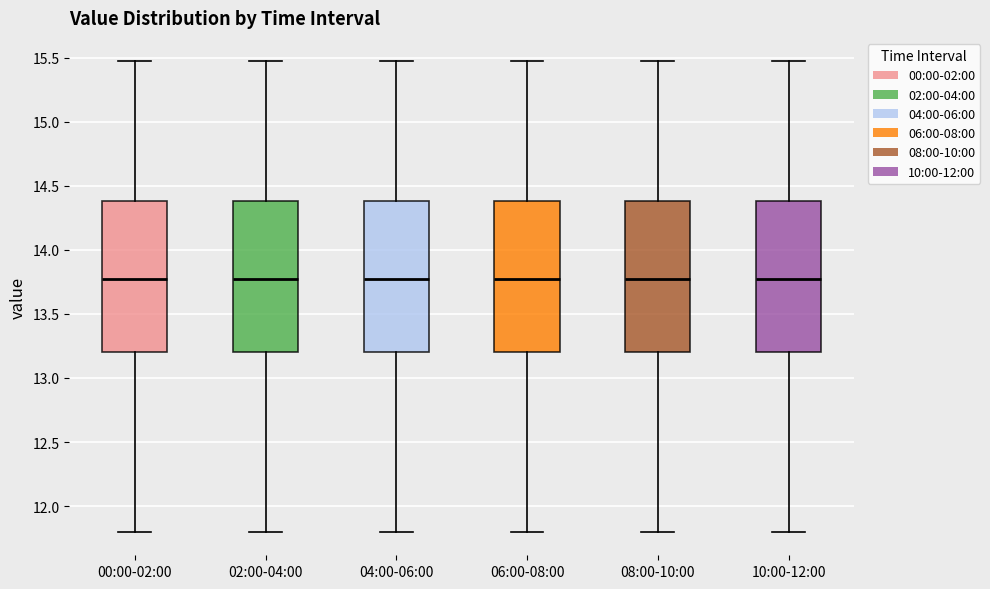

Reading left to right, transcribe this box plot: for each box, give where its median line is, the range the box spans, and where its two whiskers end, as read against the y-axis. The values are not printed on the chart, so give them approximately, as read against the axis.

00:00-02:00: median 13.75, box 13.20 to 14.40, whiskers 11.80 to 15.45
02:00-04:00: median 13.75, box 13.20 to 14.40, whiskers 11.80 to 15.45
04:00-06:00: median 13.75, box 13.20 to 14.40, whiskers 11.80 to 15.45
06:00-08:00: median 13.75, box 13.20 to 14.40, whiskers 11.80 to 15.45
08:00-10:00: median 13.75, box 13.20 to 14.40, whiskers 11.80 to 15.45
10:00-12:00: median 13.75, box 13.20 to 14.40, whiskers 11.80 to 15.45